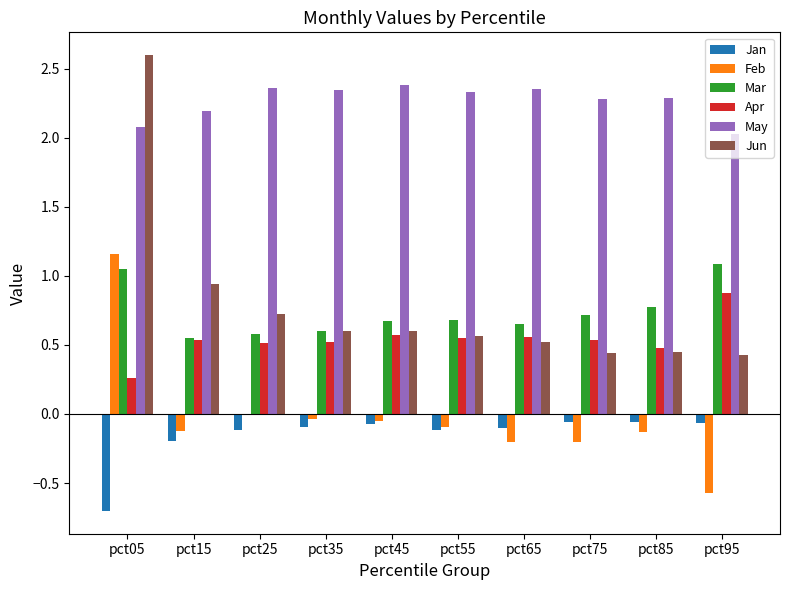

Is it true that Jun equals 0.4 at pct75?

True